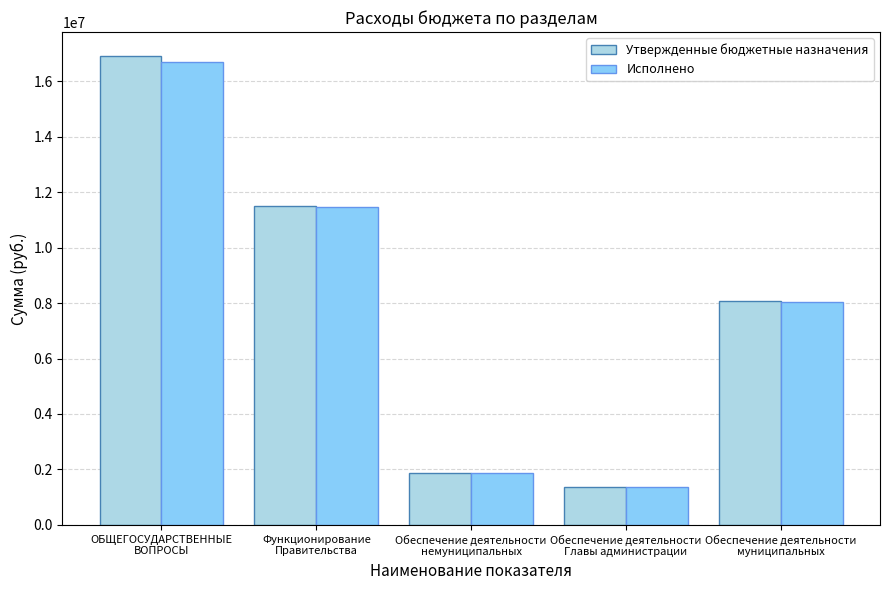

The Утвержденные бюджетные назначения series shows 3217377.5 at Обеспечение деятельности
немуниципальных. True or false?

False